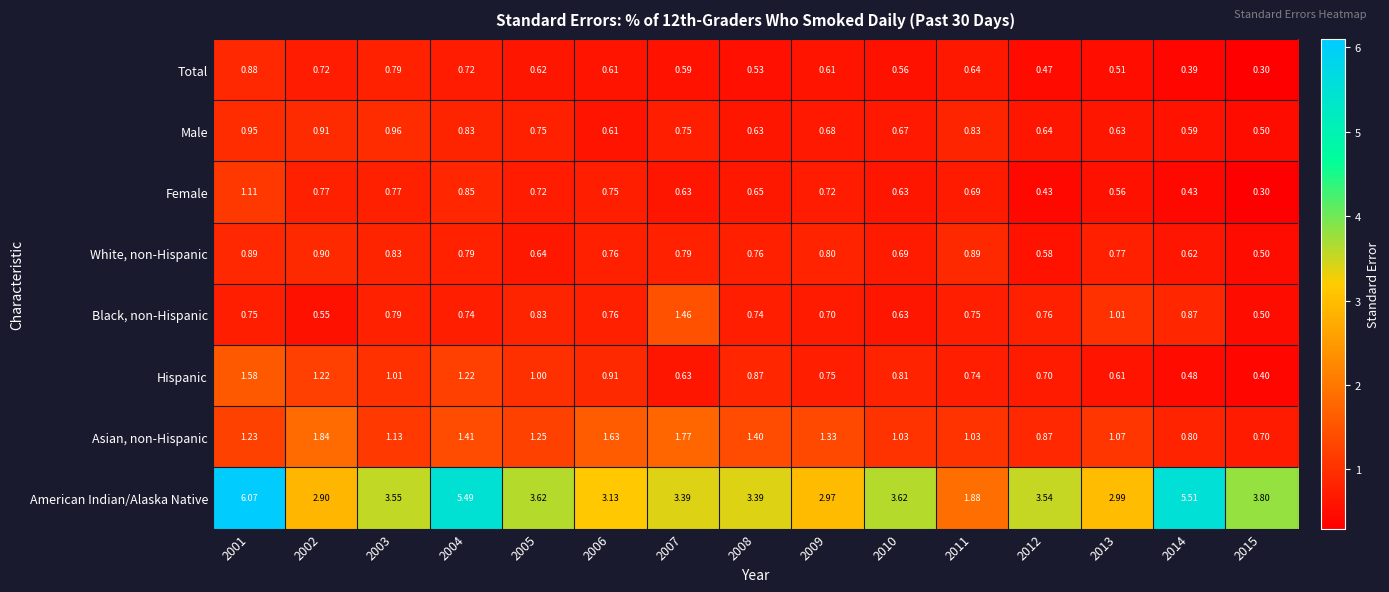

At 2014, list the series in order from largest to smallest.

American Indian/Alaska Native, Black, non-Hispanic, Asian, non-Hispanic, White, non-Hispanic, Male, Hispanic, Female, Total